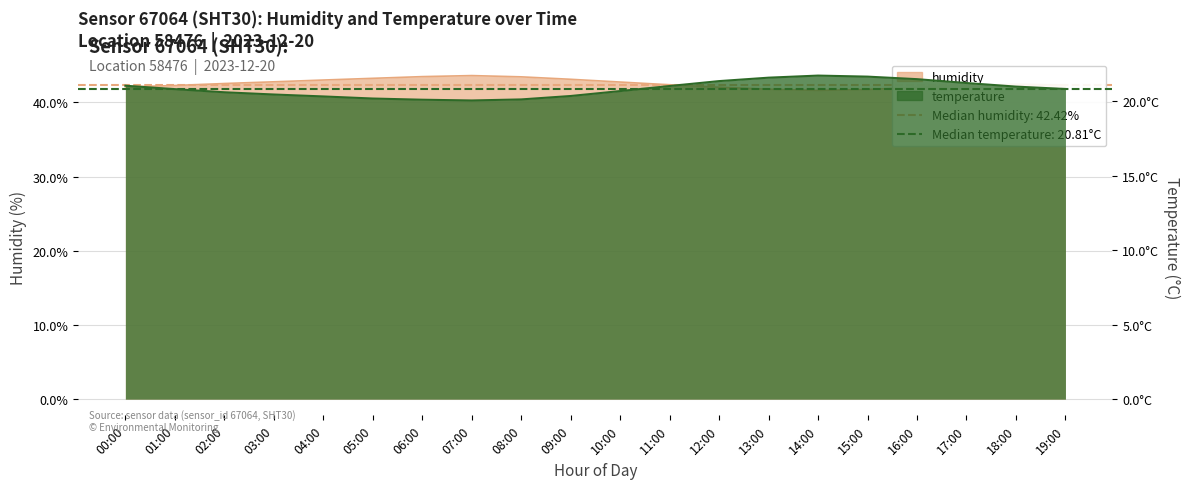

Which series has the largest range (max minus min)?

humidity